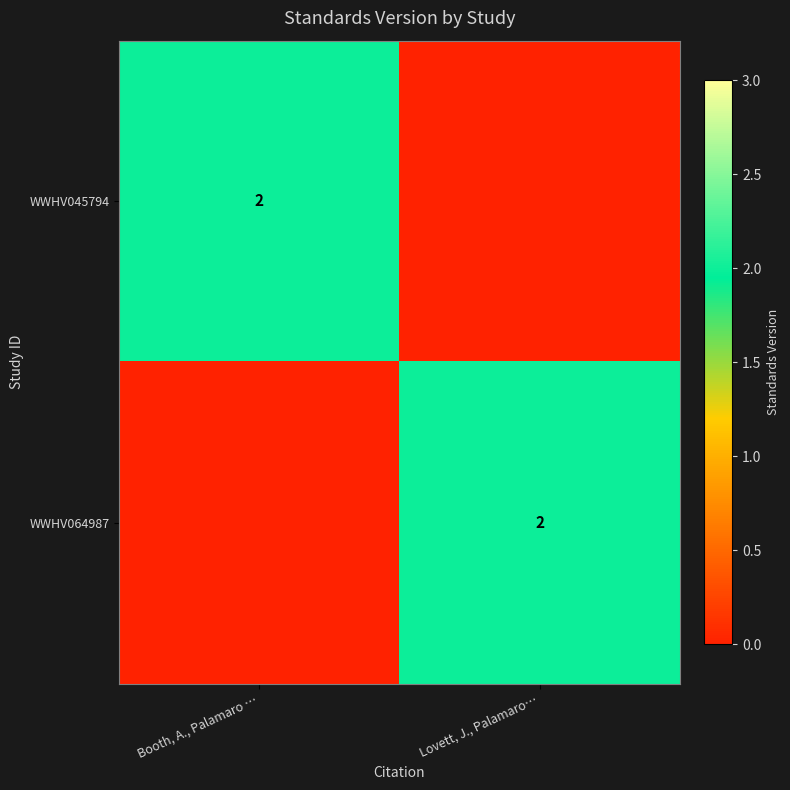

True or false: WWHV045794 has a value of 2 at Booth, A., Palamaro ….

True